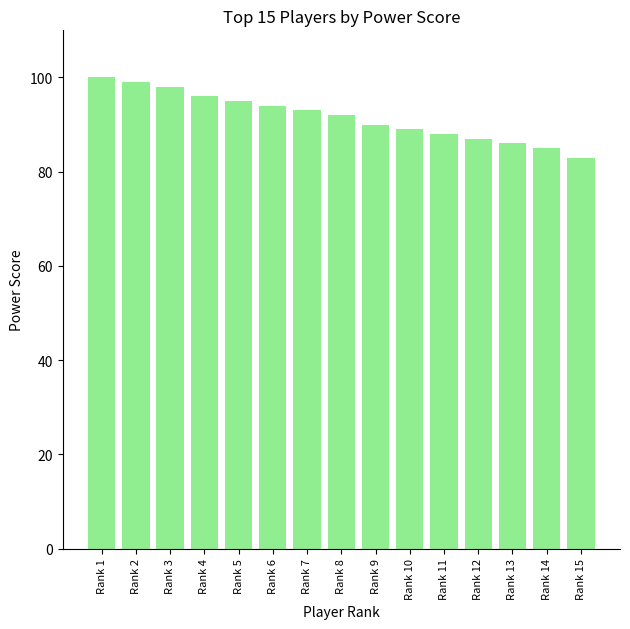

What is the difference between the values at Rank 14 and Rank 6?

9